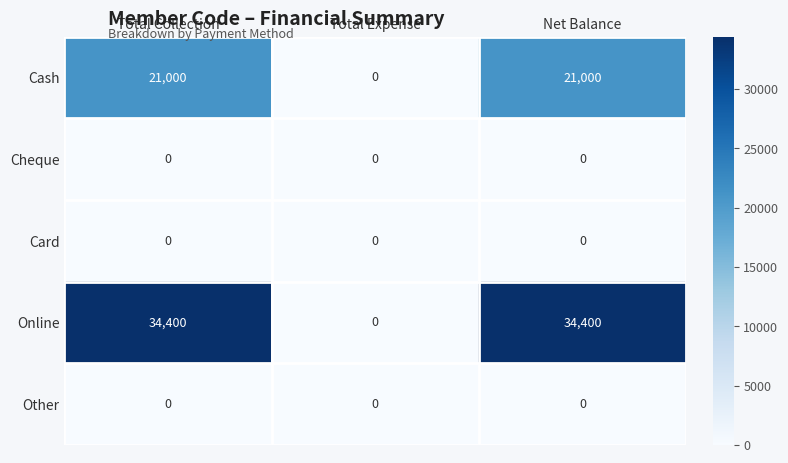

The Online series shows 57863 at Total Collection. True or false?

False